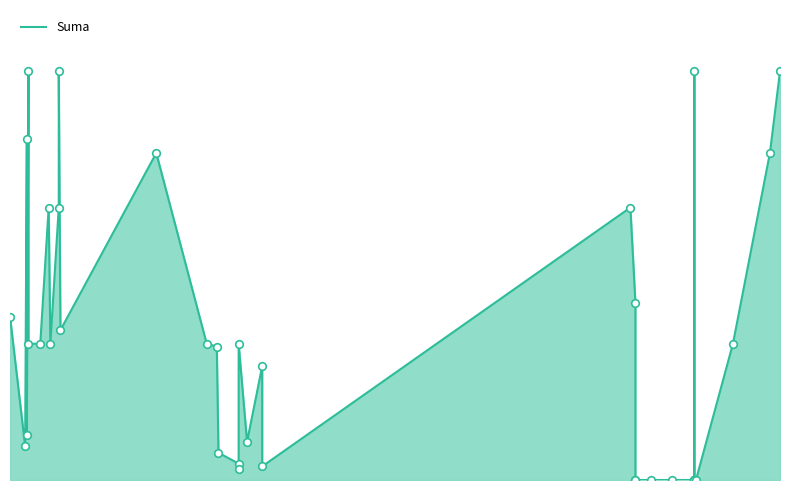

Which has a higher value, 2023-01-19 or 2023-01-31?

2023-01-31